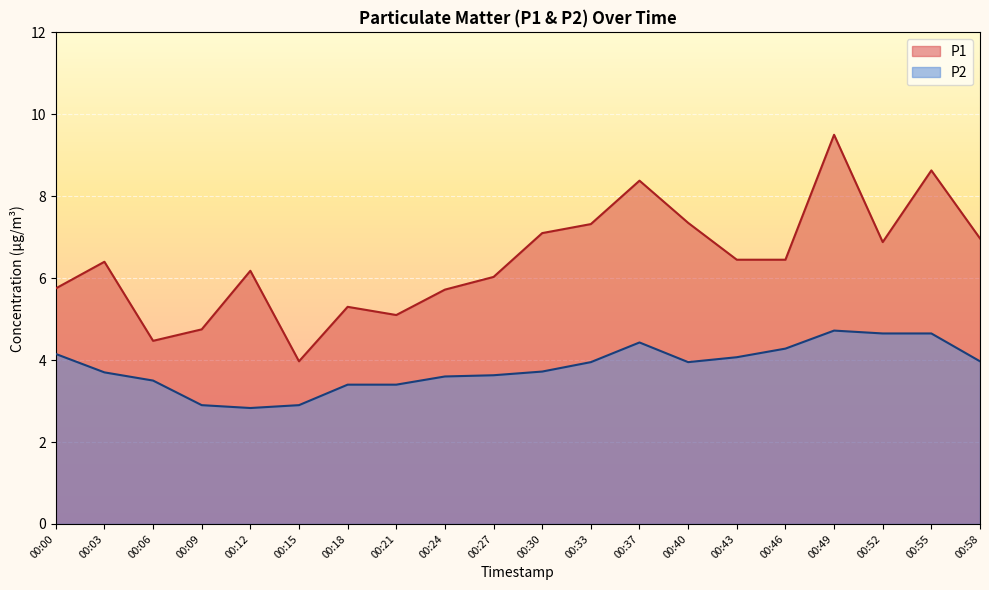

What is the value of the P2 point at the 5th from the left?

2.8